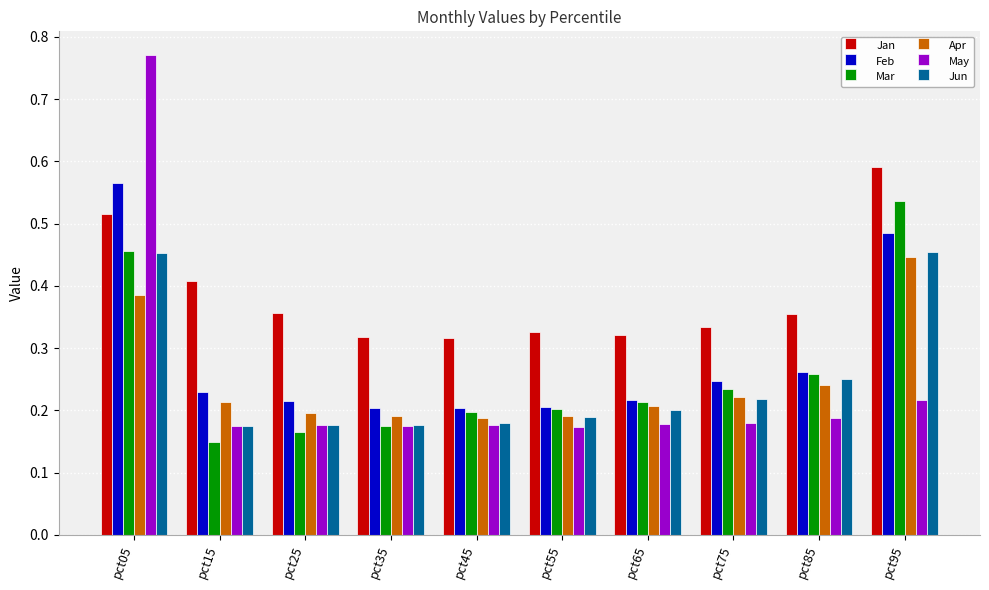

How many Jun values are between 0 and 1?

10